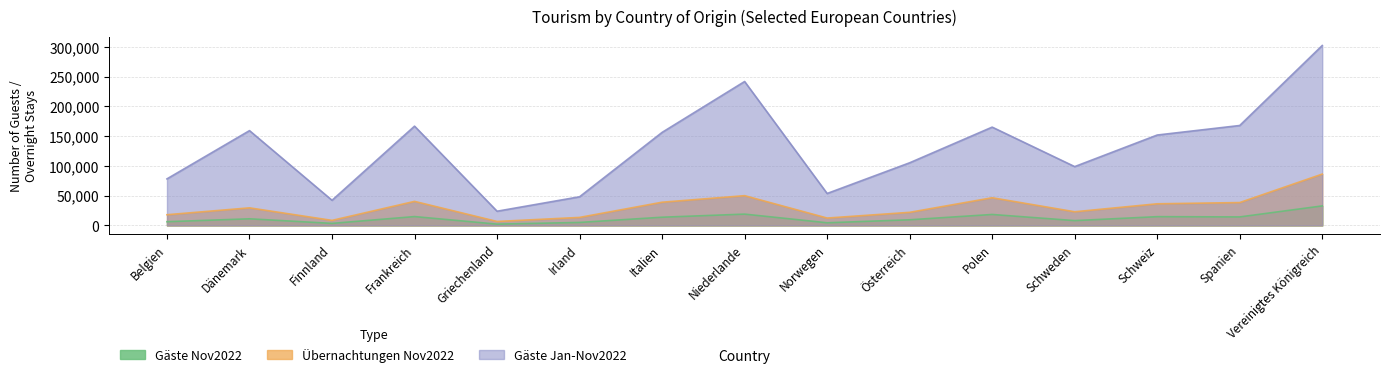

What is the difference between the maximum and minimum values in the Übernachtungen Nov2022 series?

79538